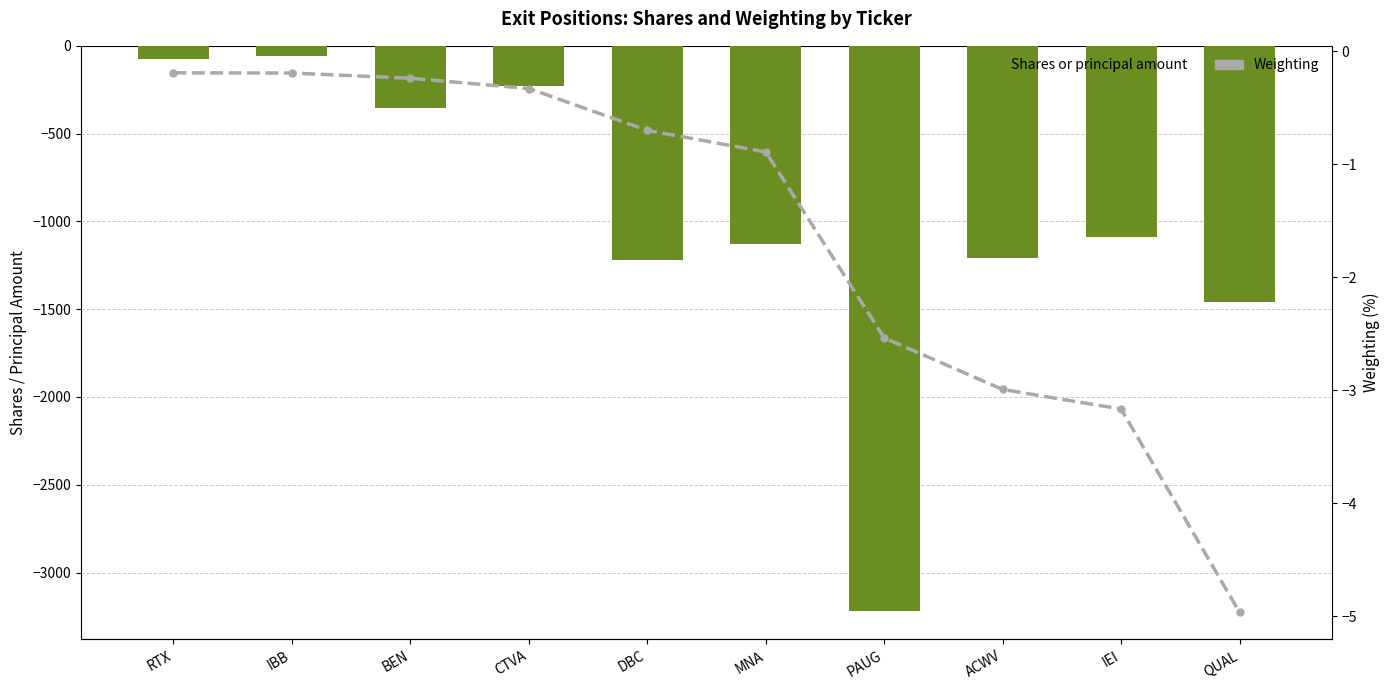

Reading right to left, transcribe all the data shown in this chart.

Shares or principal amount: QUAL=-1458.0	IEI=-1088.0	ACWV=-1209.0	PAUG=-3220.0	MNA=-1131.0	DBC=-1222.0	CTVA=-228.0	BEN=-354.0	IBB=-60.0	RTX=-77.0
Weighting: QUAL=-5.0	IEI=-3.2	ACWV=-3.0	PAUG=-2.5	MNA=-0.9	DBC=-0.7	CTVA=-0.3	BEN=-0.2	IBB=-0.2	RTX=-0.2